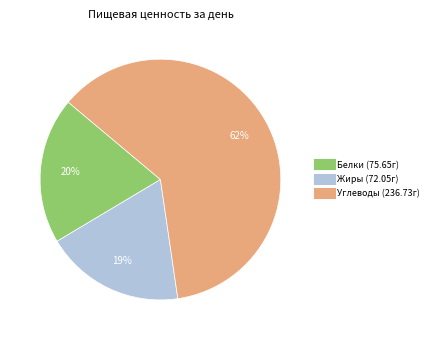

To the nearest percent, what is the average slice percentage?

33%